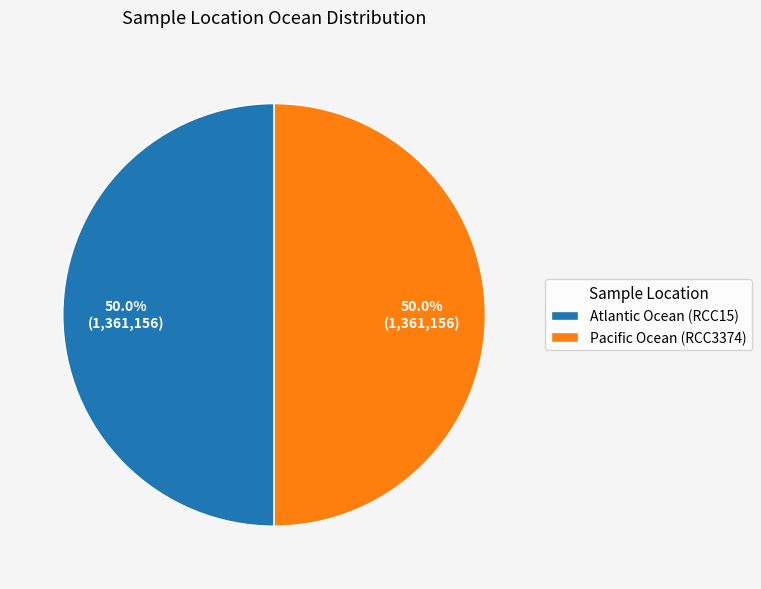

Approximately how many times larger is the value at Pacific Ocean (RCC3374) compared to Atlantic Ocean (RCC15)?

1.0